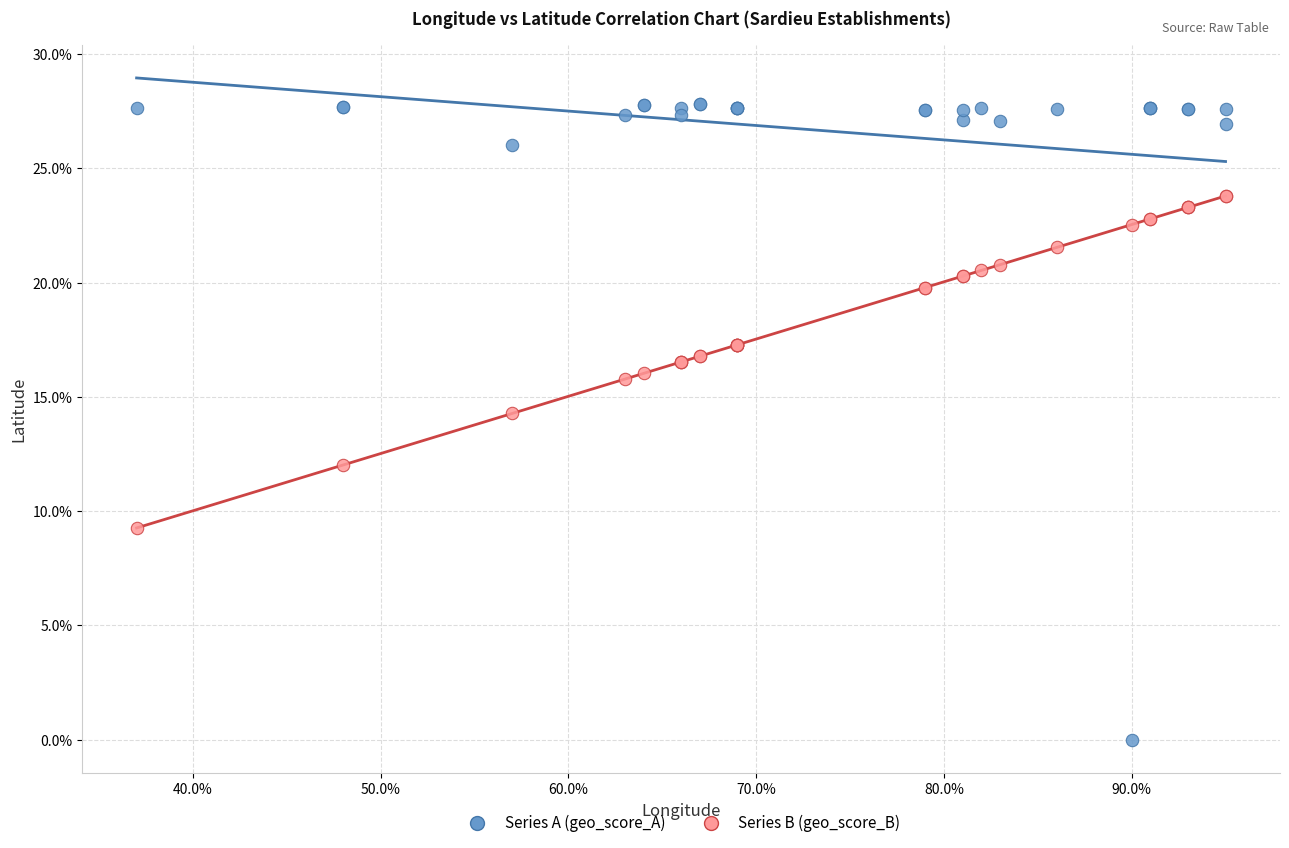

Which series contains the highest Y value?

Series A (geo_score_A)